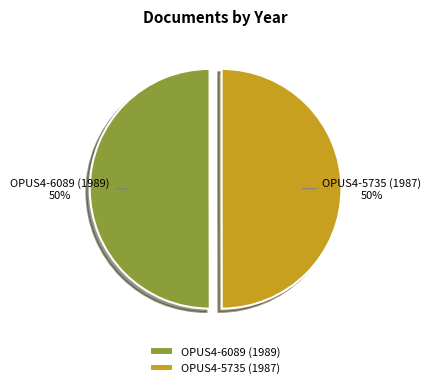

What percentage is the OPUS4-5735 (1987) slice, to the nearest percent?

50%